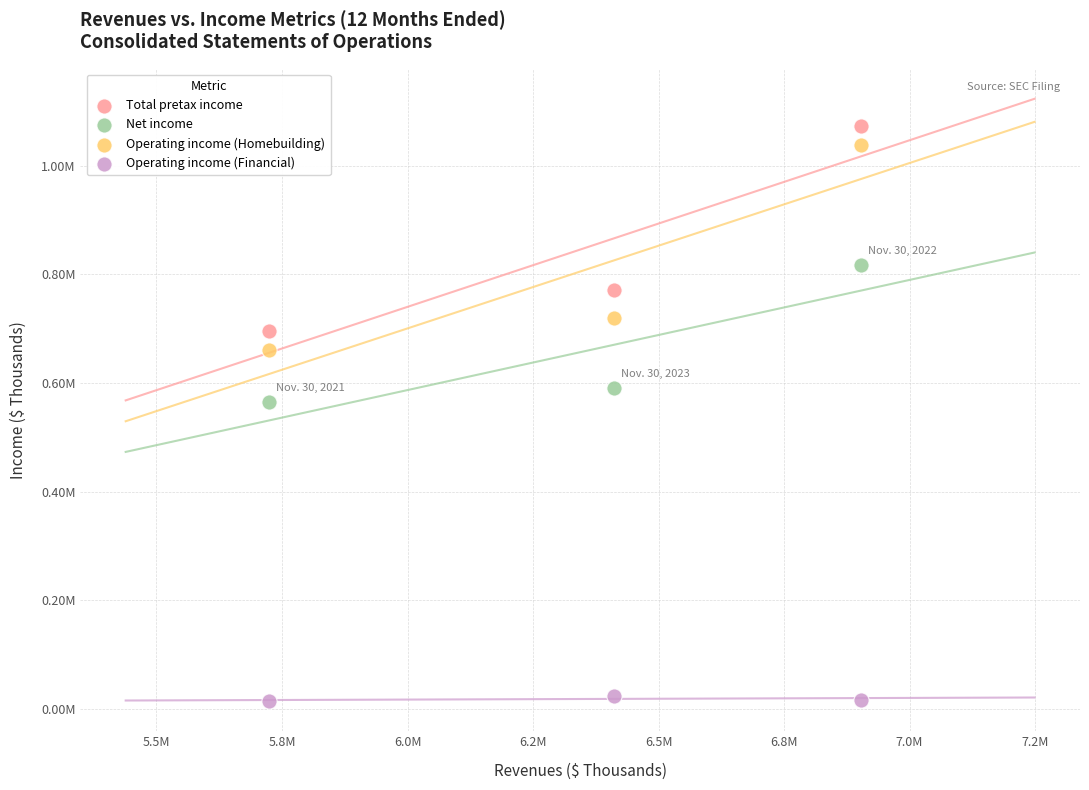

What are all the series names shown in the legend?

Total pretax income, Net income, Operating income (Homebuilding), Operating income (Financial)